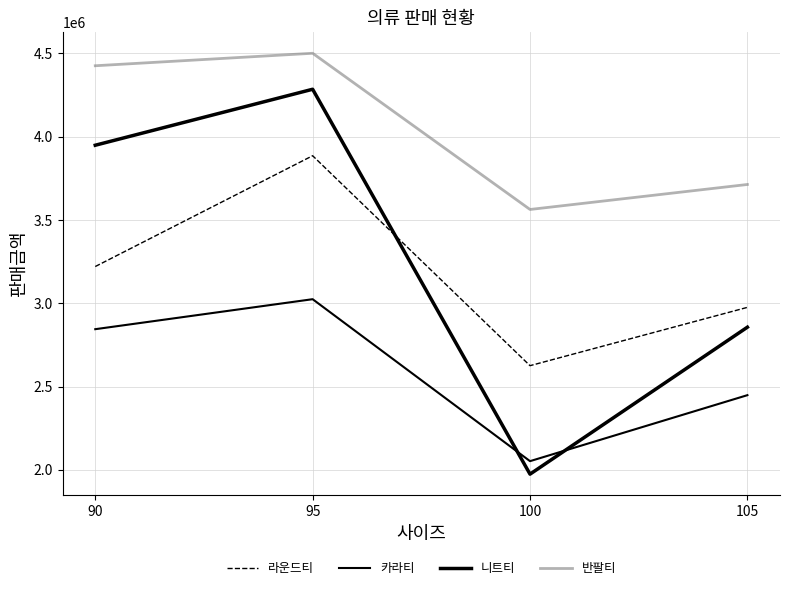

Is this an area chart (filled region under the line)?

No